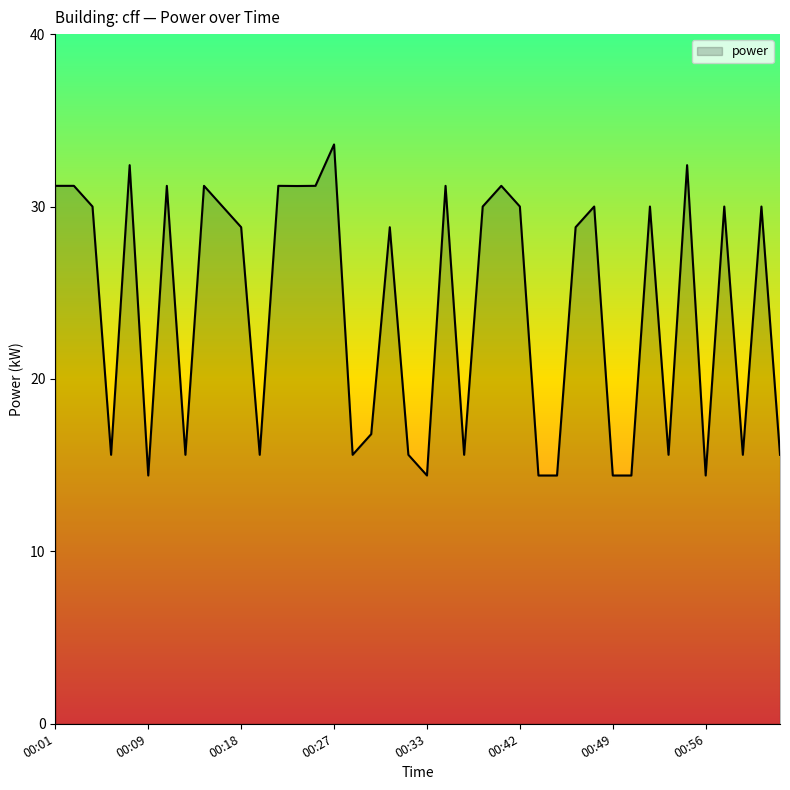

What is the maximum value shown in the chart?

33.6